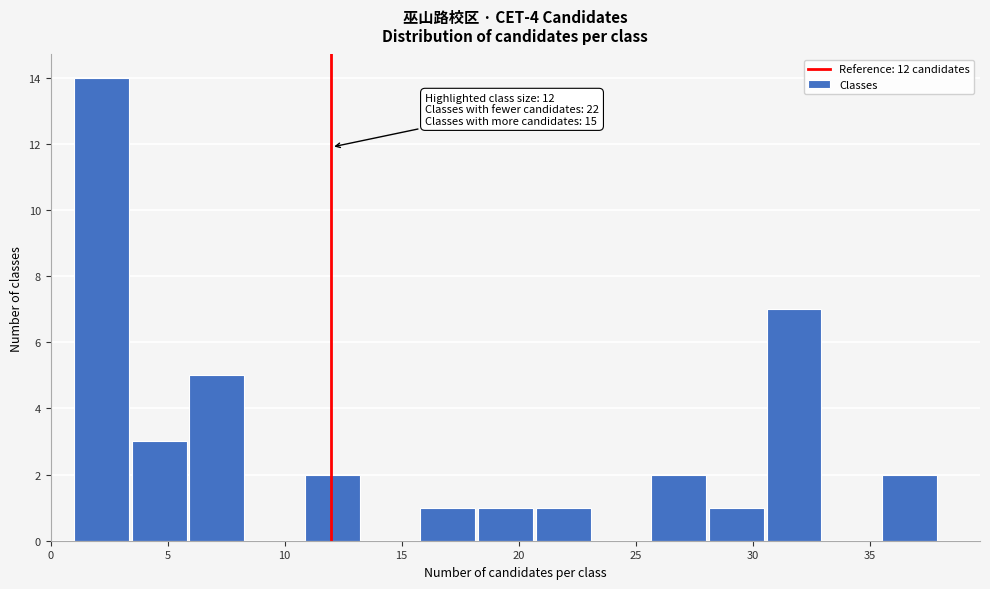

Over which range of the x-axis is the bar tallest?

1.0 to 3.5